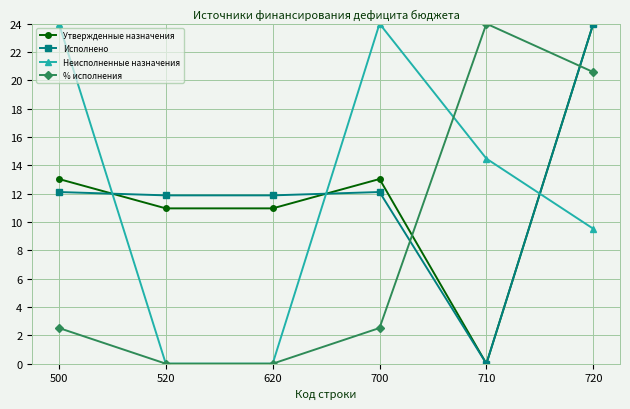

At which category does Утвержденные назначения reach its first local peak?

700